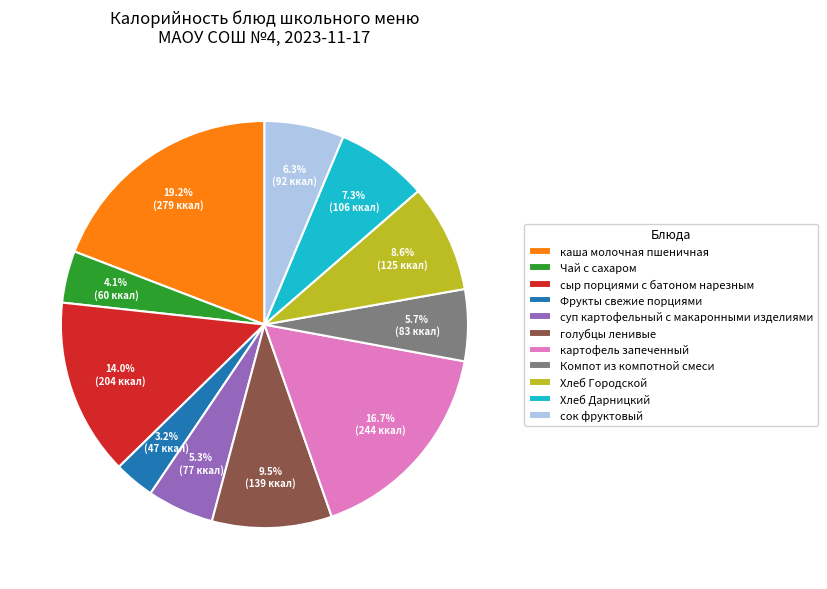

What is the total percentage of картофель запеченный and Хлеб Дарницкий?

24.0%